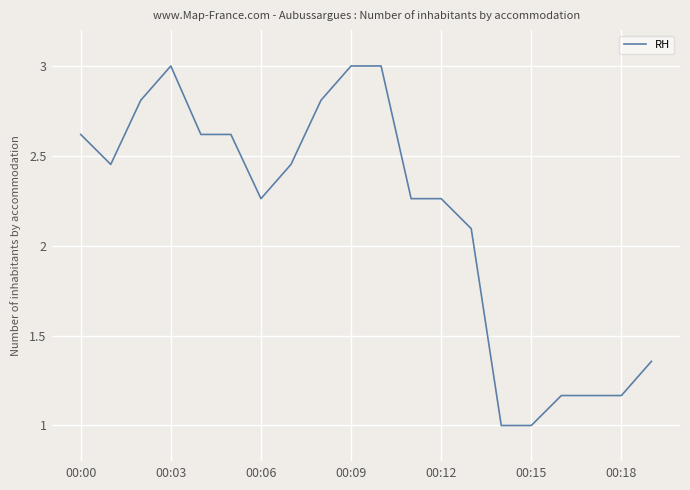

What is the minimum value shown in the chart?

1.0